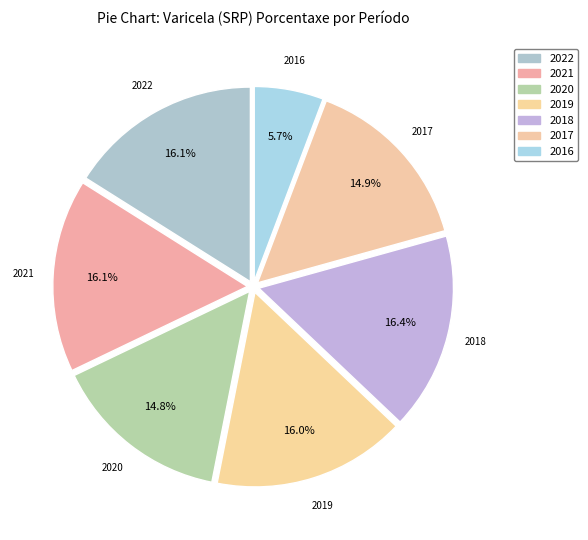

Count the number of slices in the pie.

7